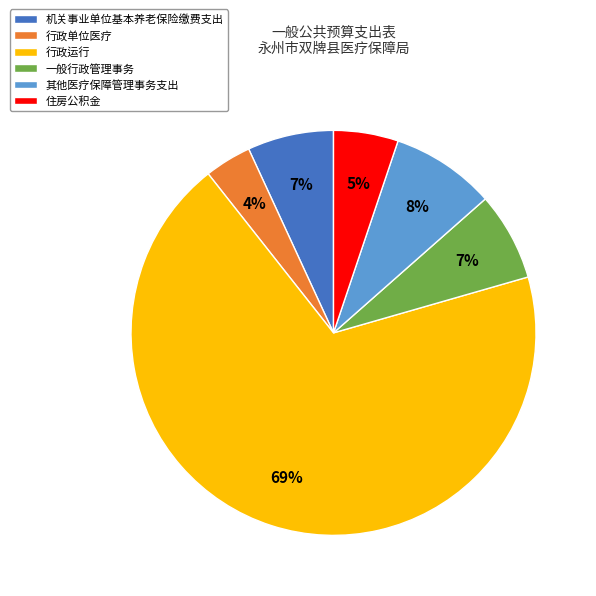

True or false: 其他医疗保障管理事务支出 accounts for 8% of the total.

True